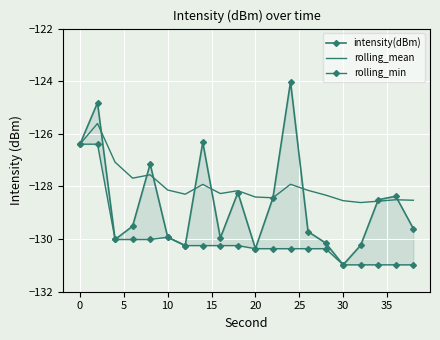

List the series in order of their peak value, highest first.

intensity(dBm), rolling_mean, rolling_min